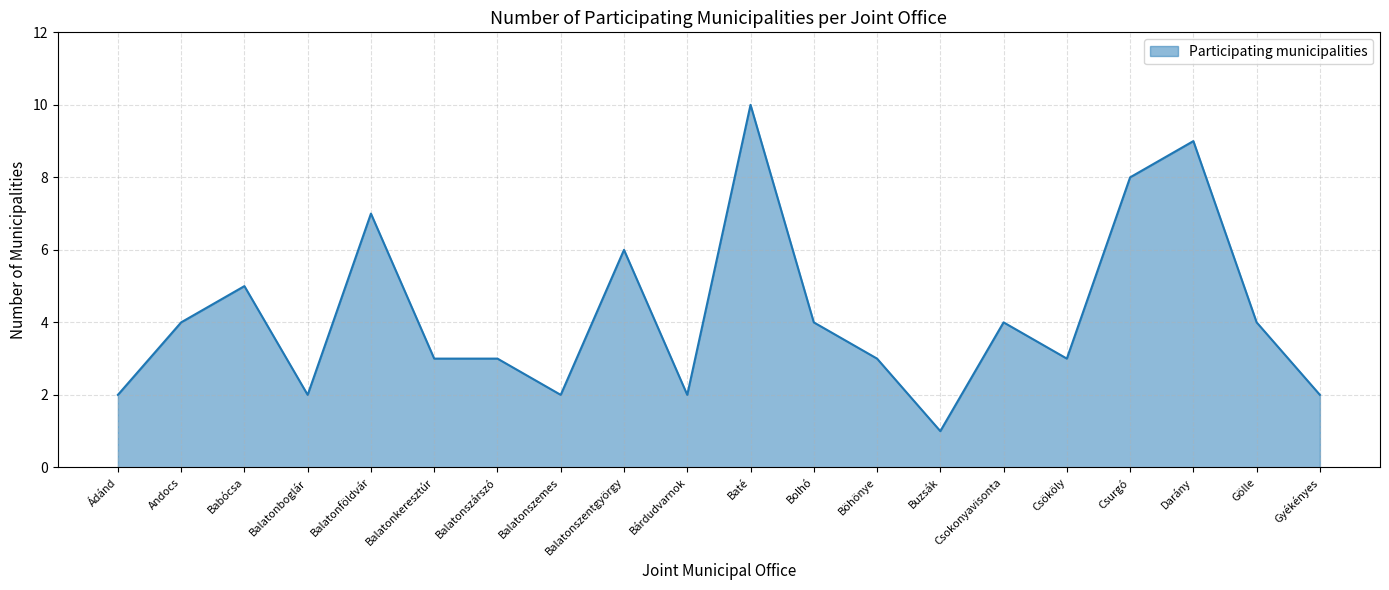

Where is the data nearest to the value 5?

Babócsa